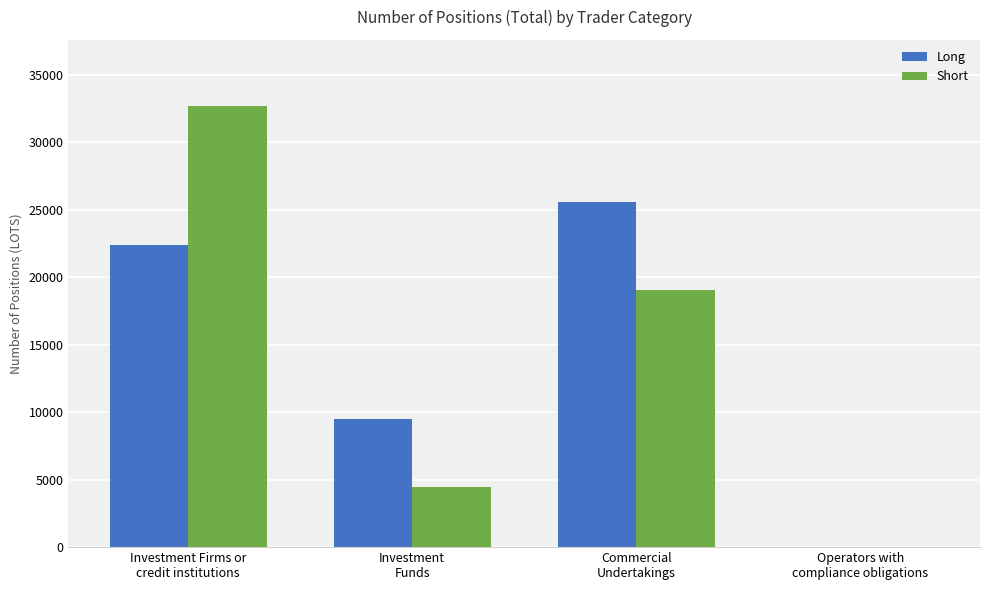

What is the highest value of the Short series?

32700.0